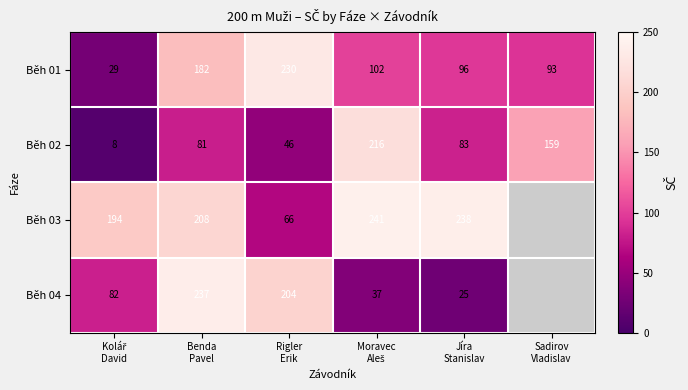

Count the Běh 02 values in the range 46 to 159.

4